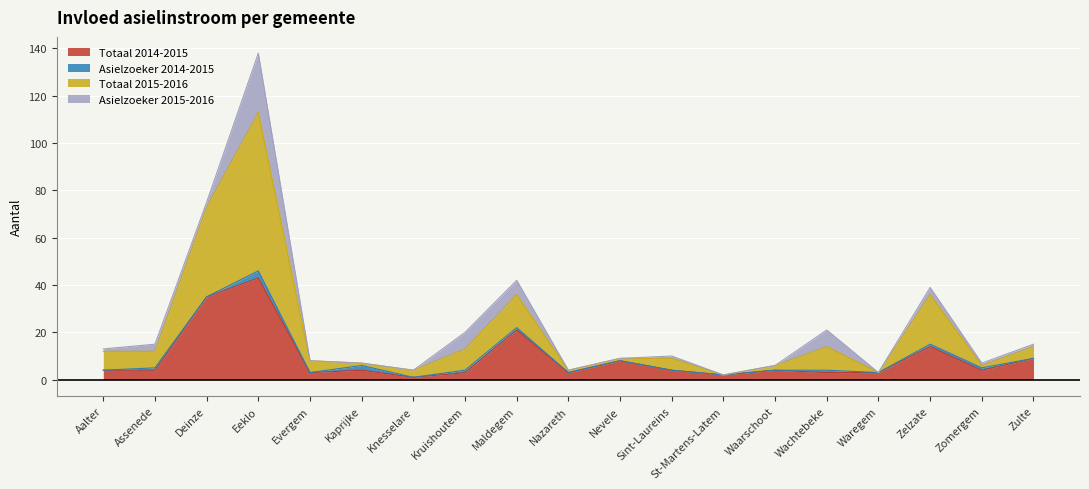

At which label does Totaal 2014-2015 reach its peak?

Eeklo